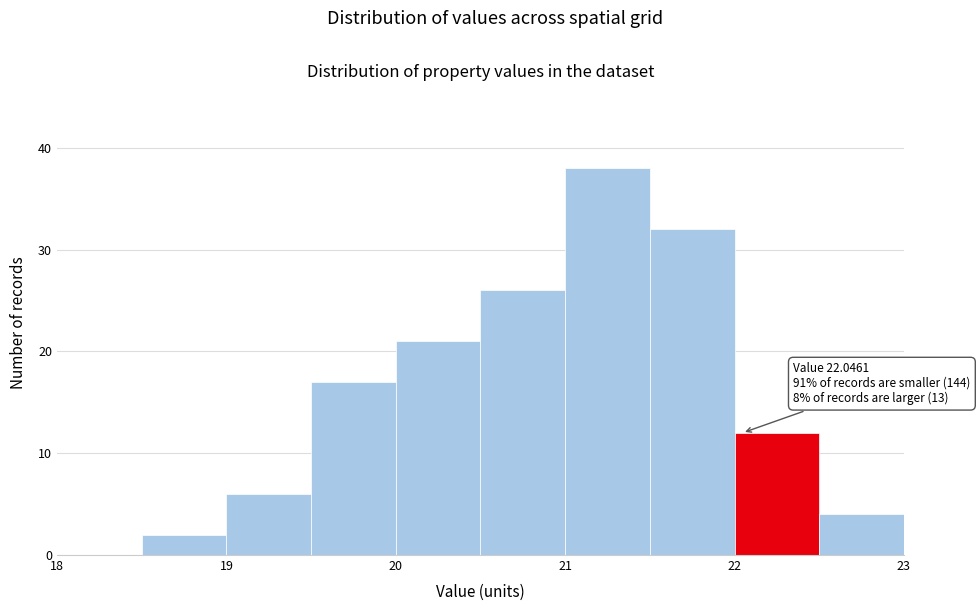

Which range on the x-axis has the tallest bar?

21.0 to 21.5